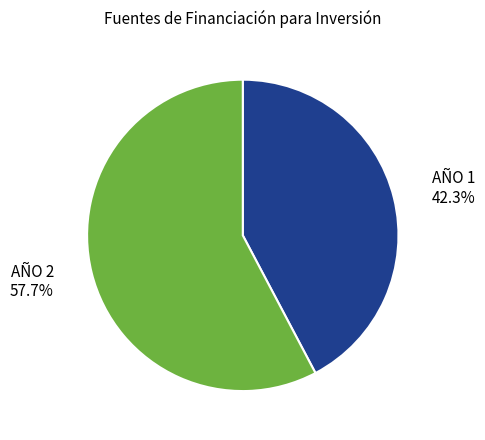

Rank the categories by value from lowest to highest.

AÑO 1, AÑO 2